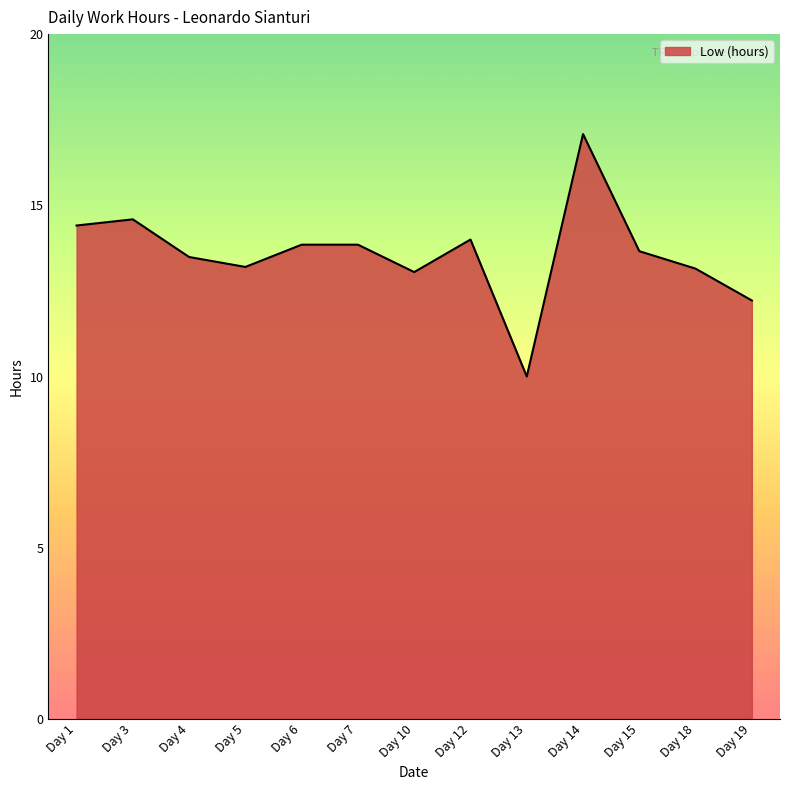

At which category does the data reach its first local valley?

Day 5